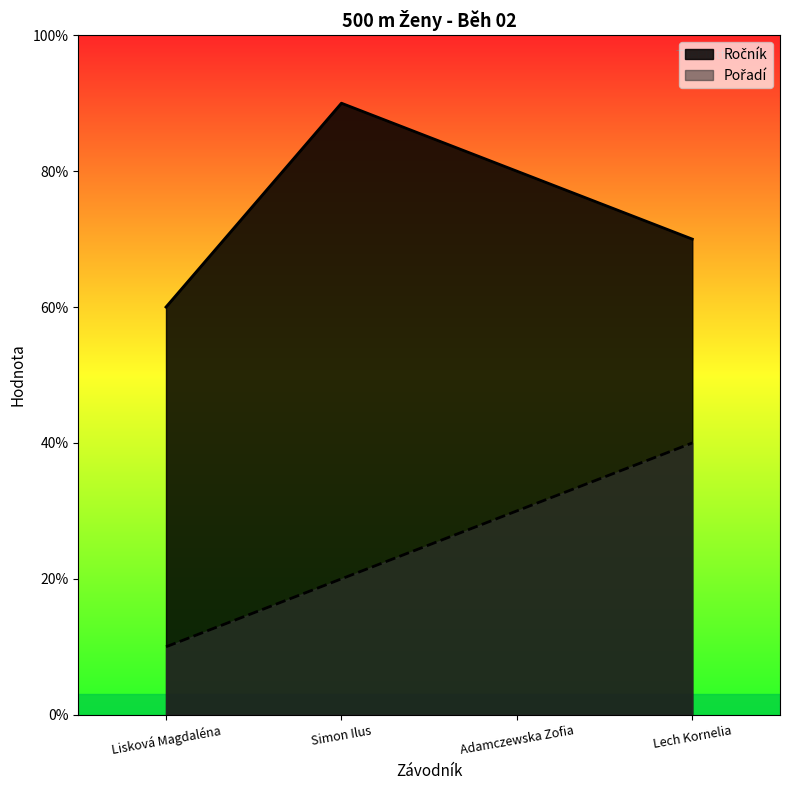

What are all the series names shown in the legend?

Ročník, Pořadí